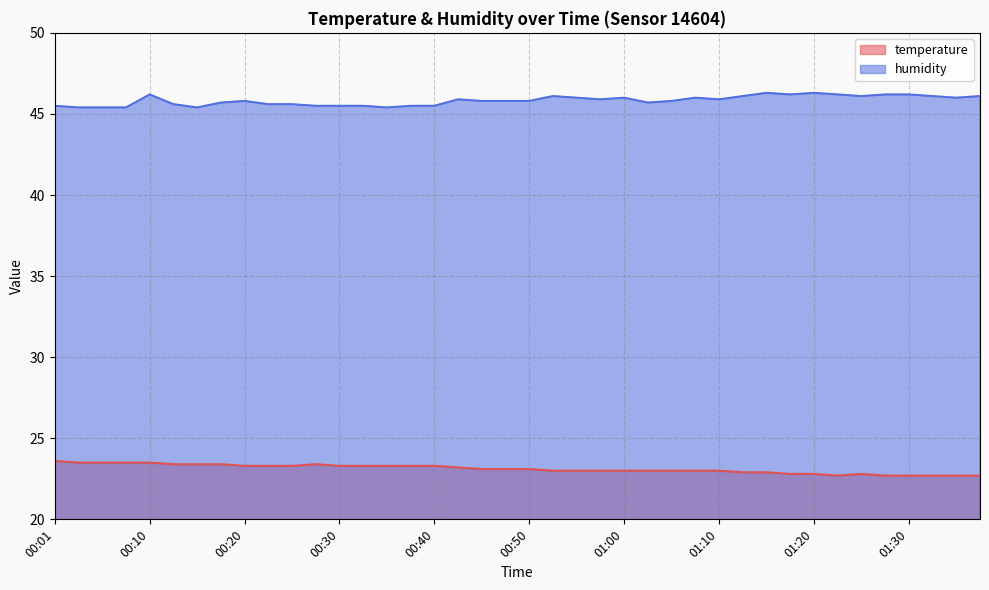

List the series in order of their peak value, lowest first.

temperature, humidity